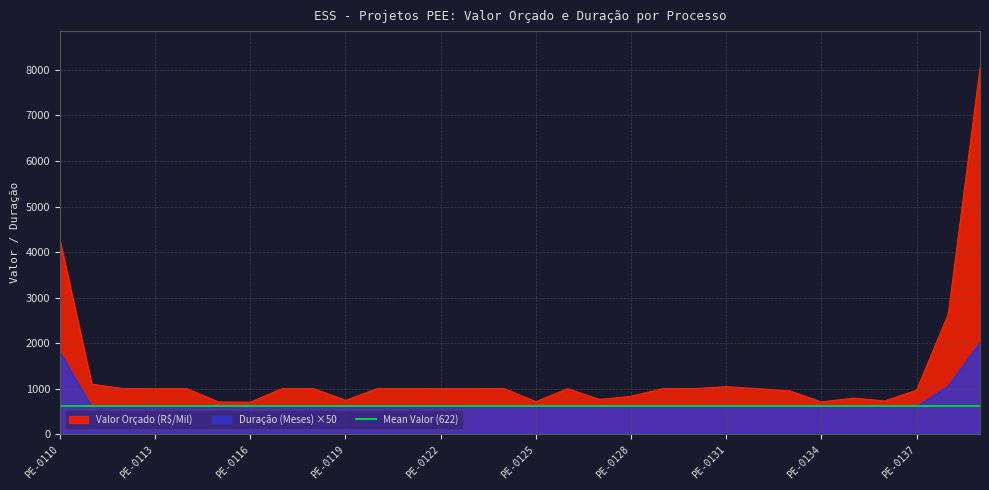

Which series has the largest total across all categories?

Valor Orçado (R$/Mil)